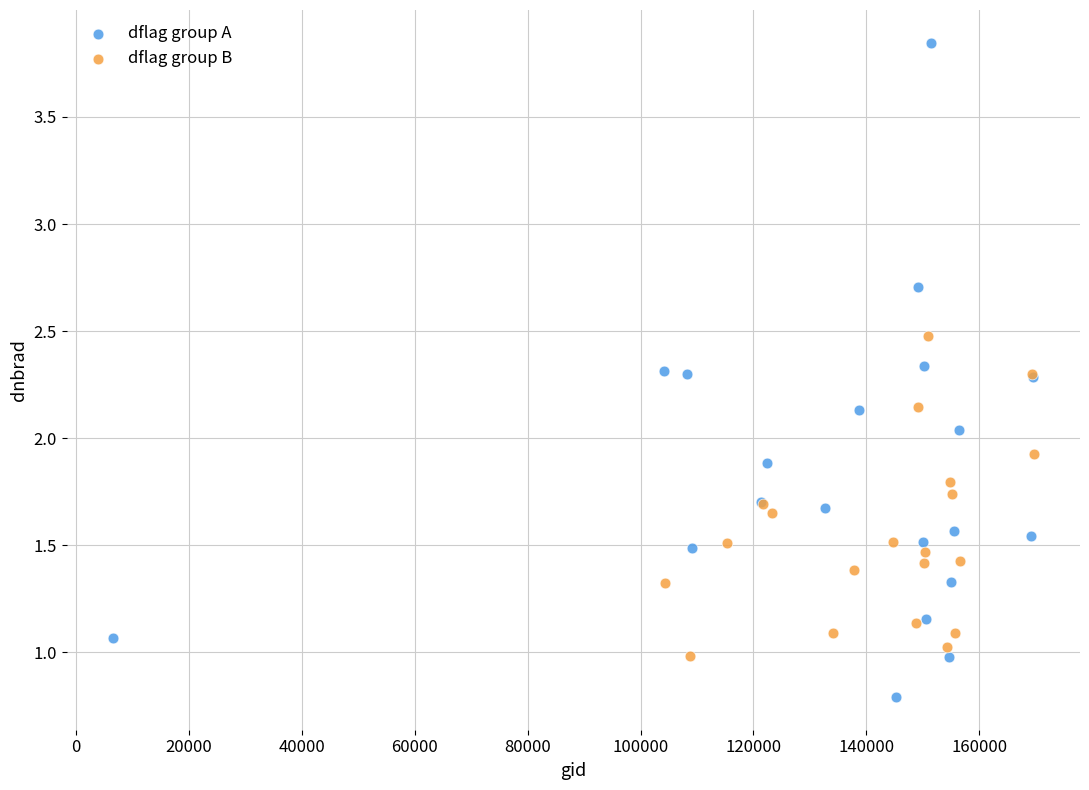

Which series has the widest spread of Y values?

dflag group A